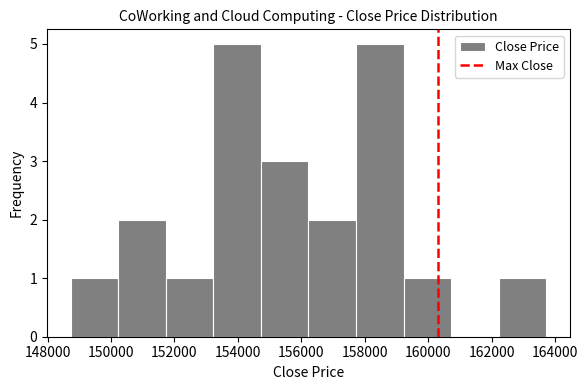

Reading left to right, transcribe this chart: for each bar, give the range it covers on the x-axis and its height. Neither the bar edges nor the heights are printed on the chart, so give them approximately, as read against the axes.

148800 to 150200: 1
150200 to 151800: 2
151800 to 153200: 1
153200 to 154800: 5
154800 to 156200: 3
156200 to 157800: 2
157800 to 159200: 5
159200 to 160800: 1
160800 to 162200: 0
162200 to 163800: 1